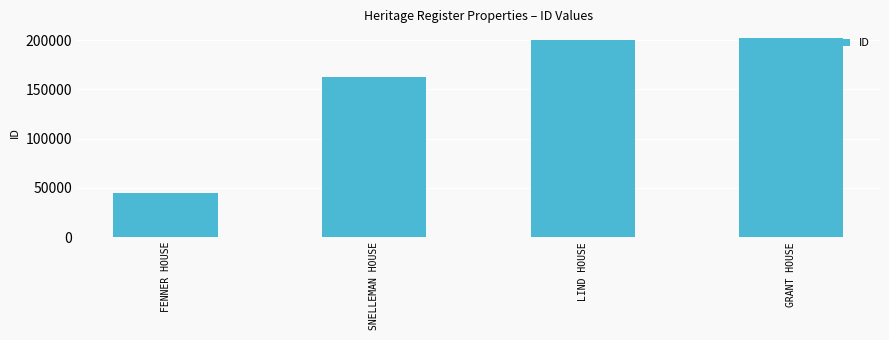

Rank the categories by value from highest to lowest.

GRANT HOUSE, LIND HOUSE, SNELLEMAN HOUSE, FENNER HOUSE